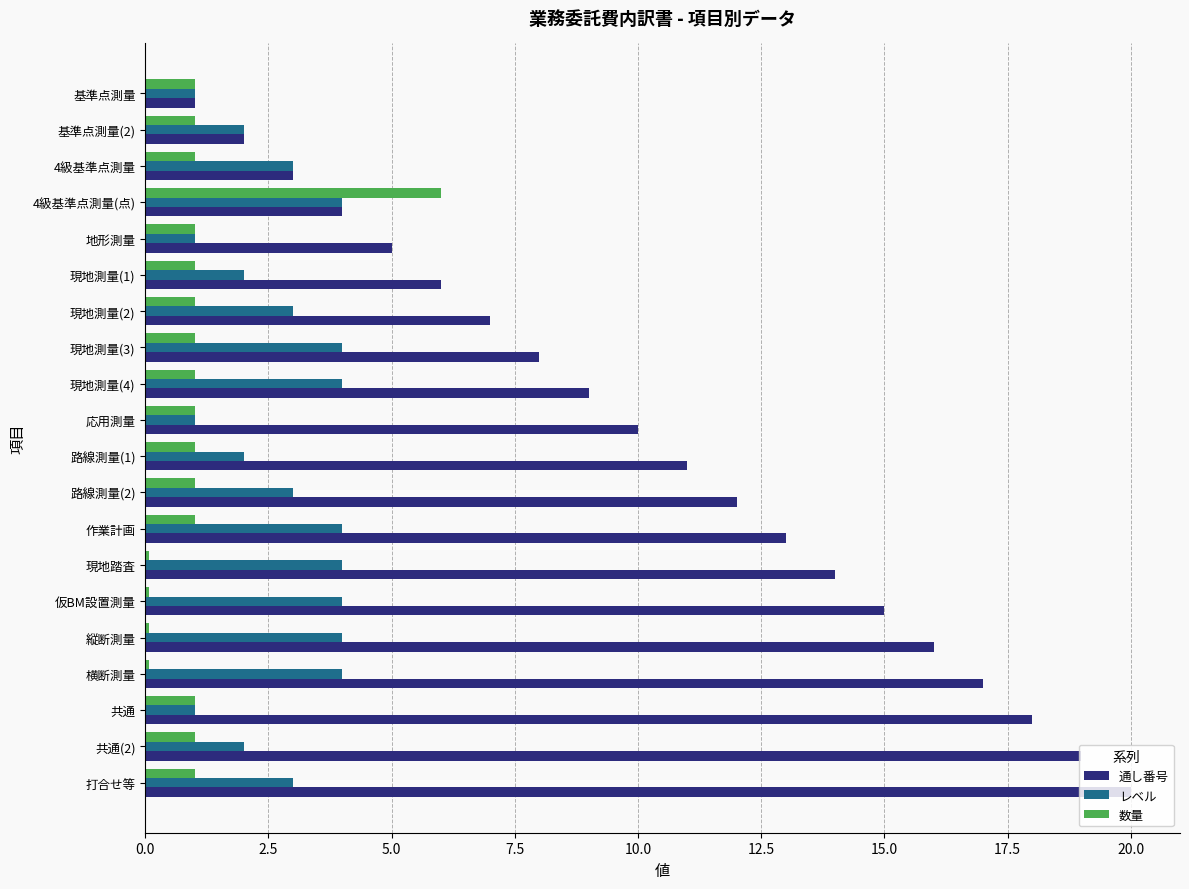

Which series has the largest range (max minus min)?

通し番号